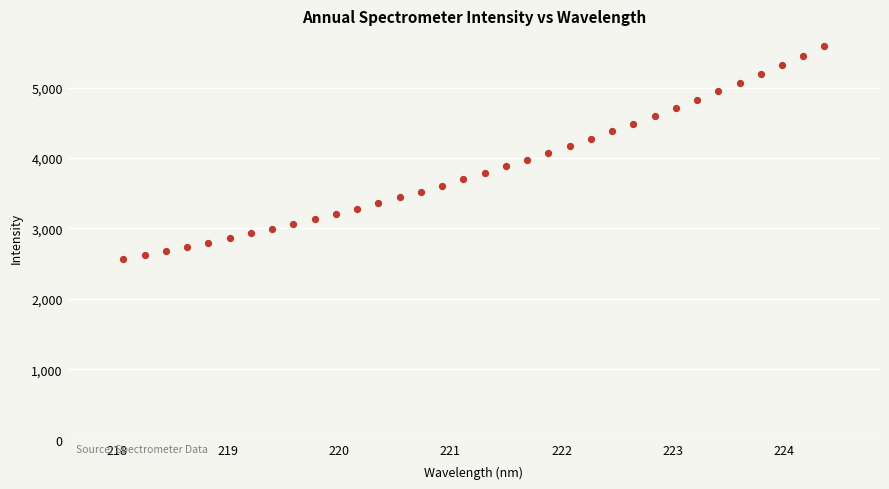

What is the range of X values (max minus min)?

6.3